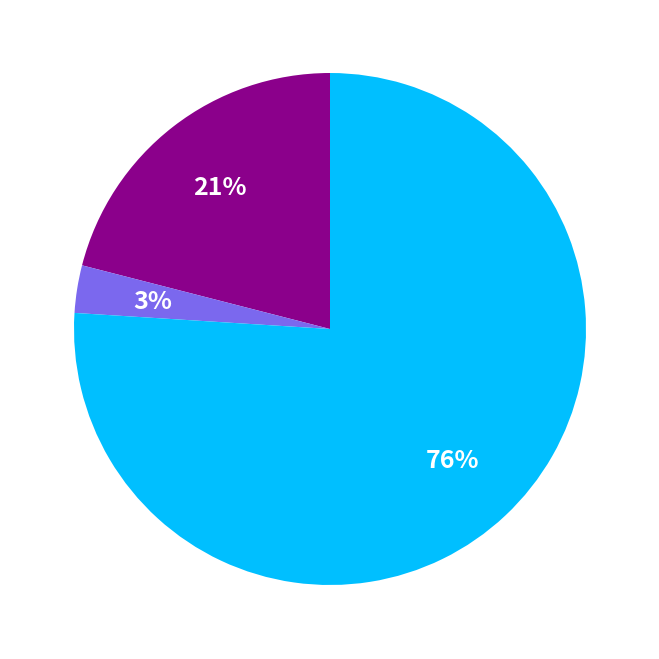

To the nearest percent, what is the average slice percentage?

33%